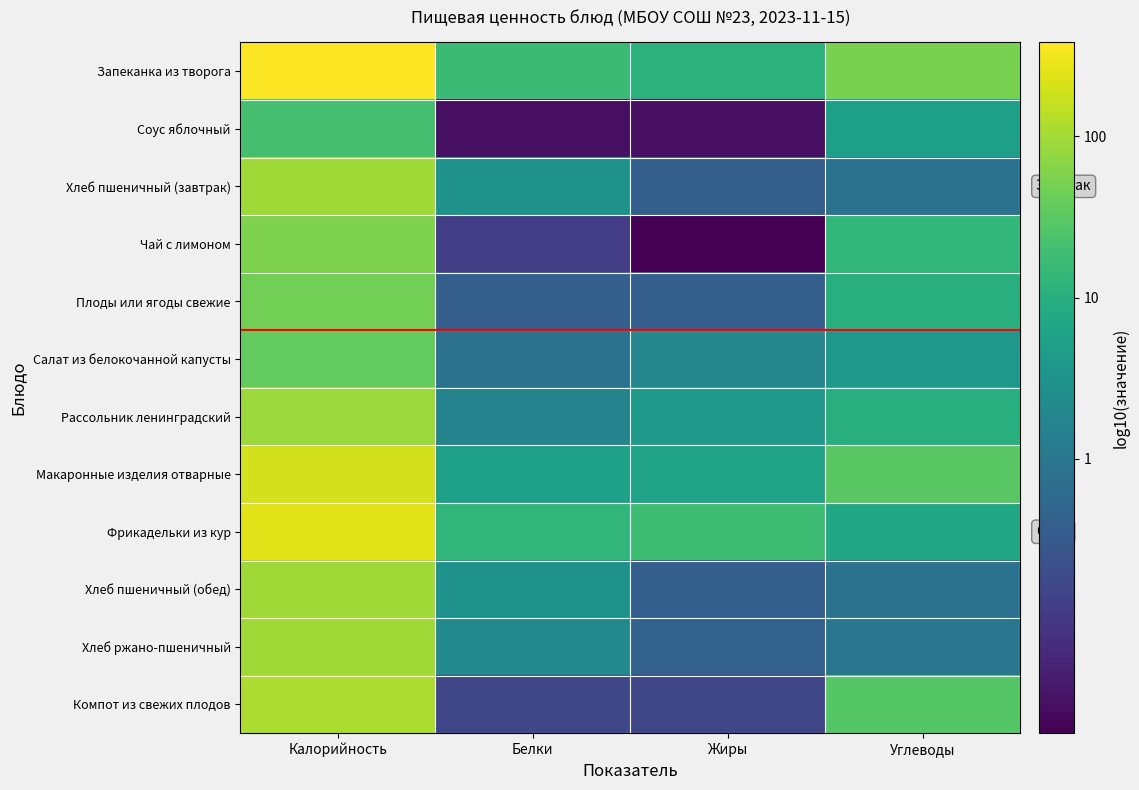

Which has a higher value, Калорийность or Углеводы?

Калорийность